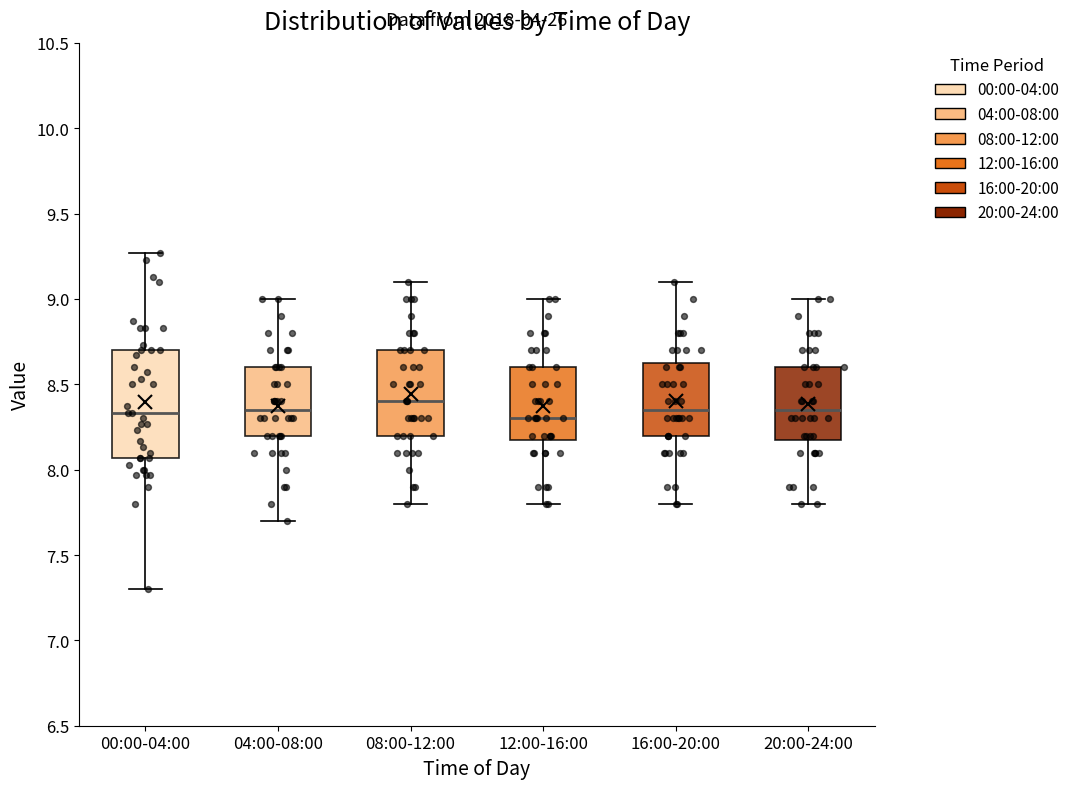

Where does the lower whisker of the box for 16:00-20:00 end on the y-axis? The values are not printed on the chart, so give them approximately, as read against the axis.

7.80